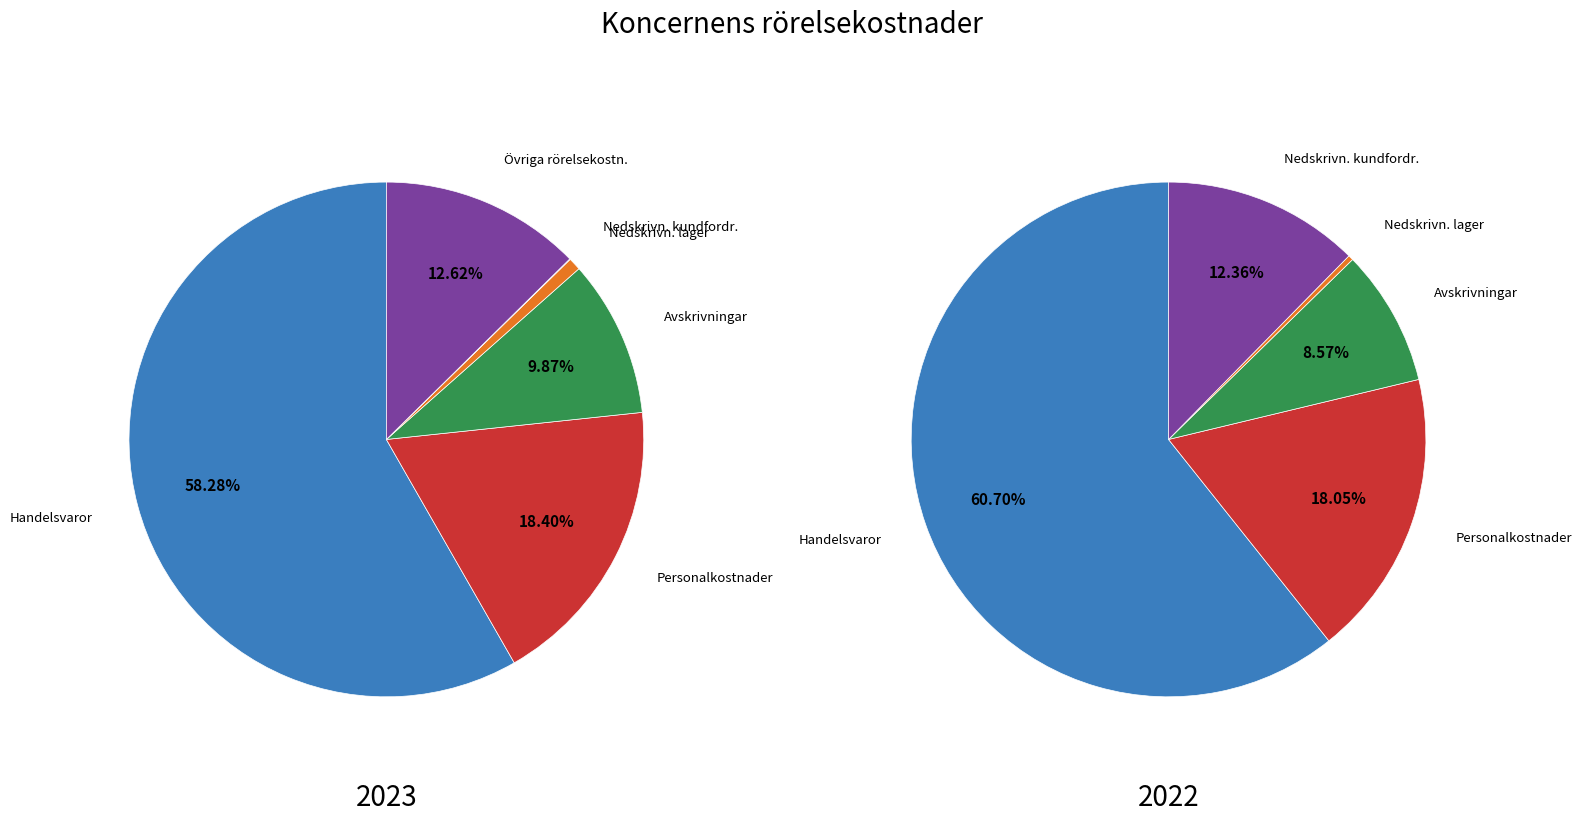

To the nearest percent, what portion does Avskrivningar och nedskrivningar represent?

9%